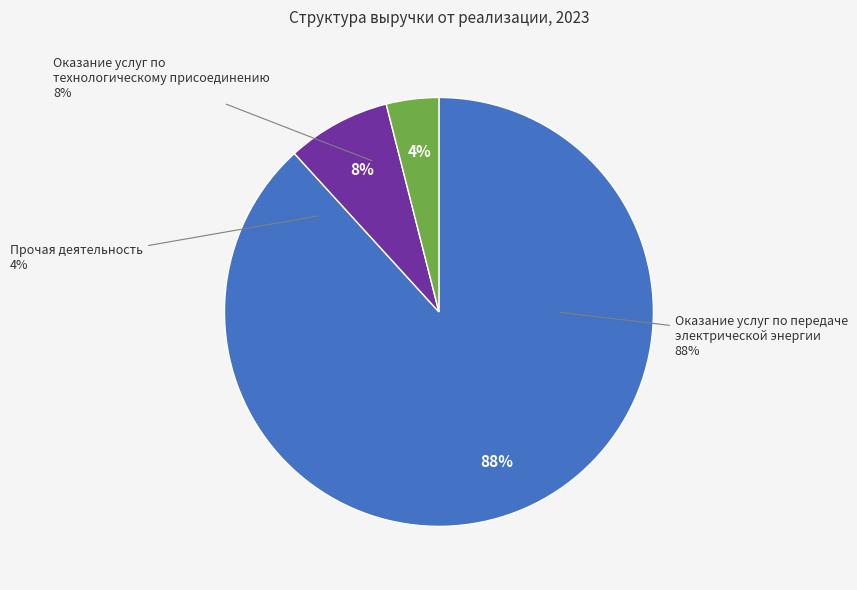

What is the ratio of the value at Прочая деятельность to the value at Оказание услуг по технологическому присоединению?

0.5